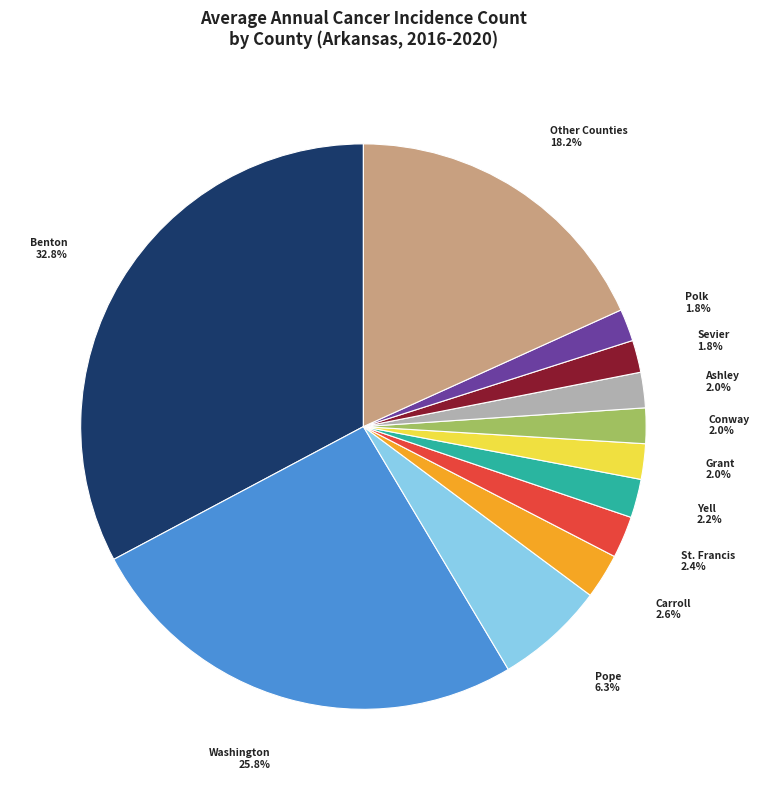

Is there a majority slice in this chart?

No